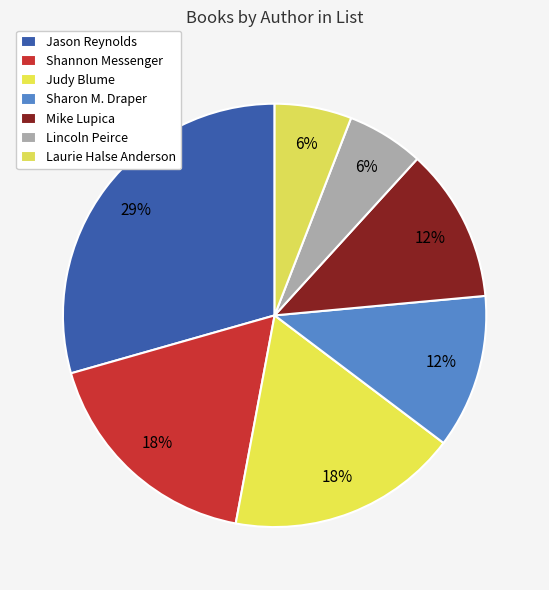

To the nearest percent, what is the difference between the Shannon Messenger and Sharon M. Draper slice percentages?

6%